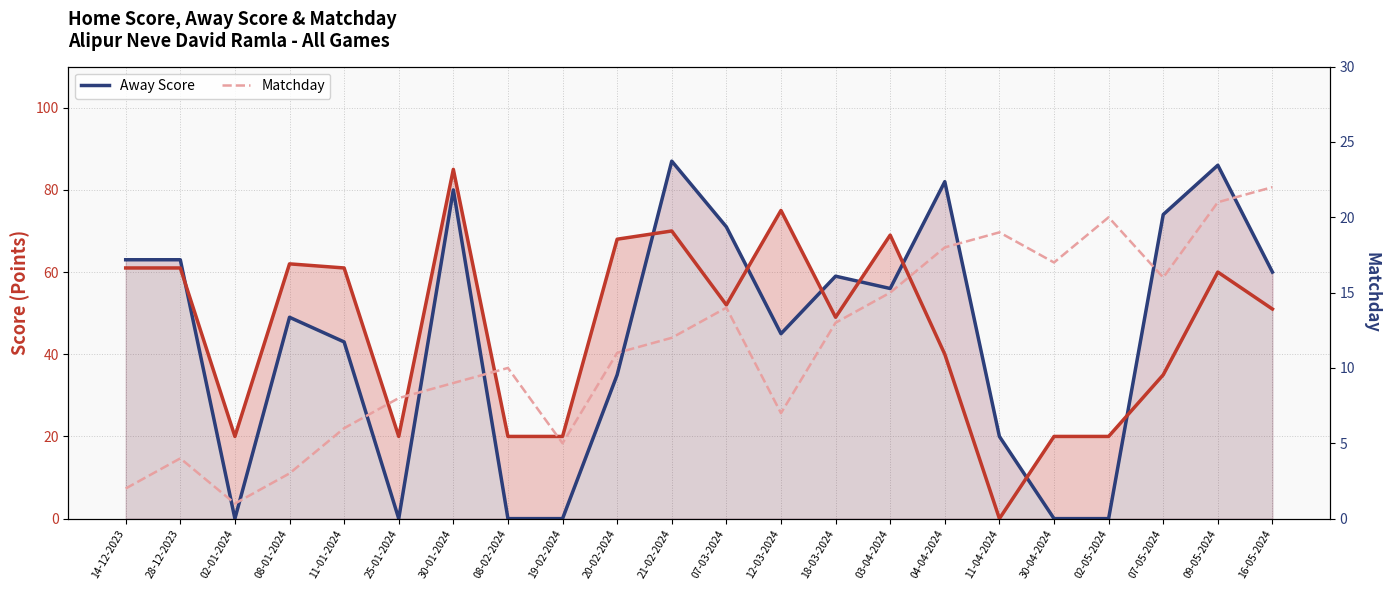

Reading right to left, transcribe all the data shown in this chart.

Away Score: 60	86	74	0	0	20	82	56	59	45	71	87	35	0	0	80	0	43	49	0	63	63
Home Score: 51	60	35	20	20	0	40	69	49	75	52	70	68	20	20	85	20	61	62	20	61	61
Matchday: 22	21	16	20	17	19	18	15	13	7	14	12	11	5	10	9	8	6	3	1	4	2